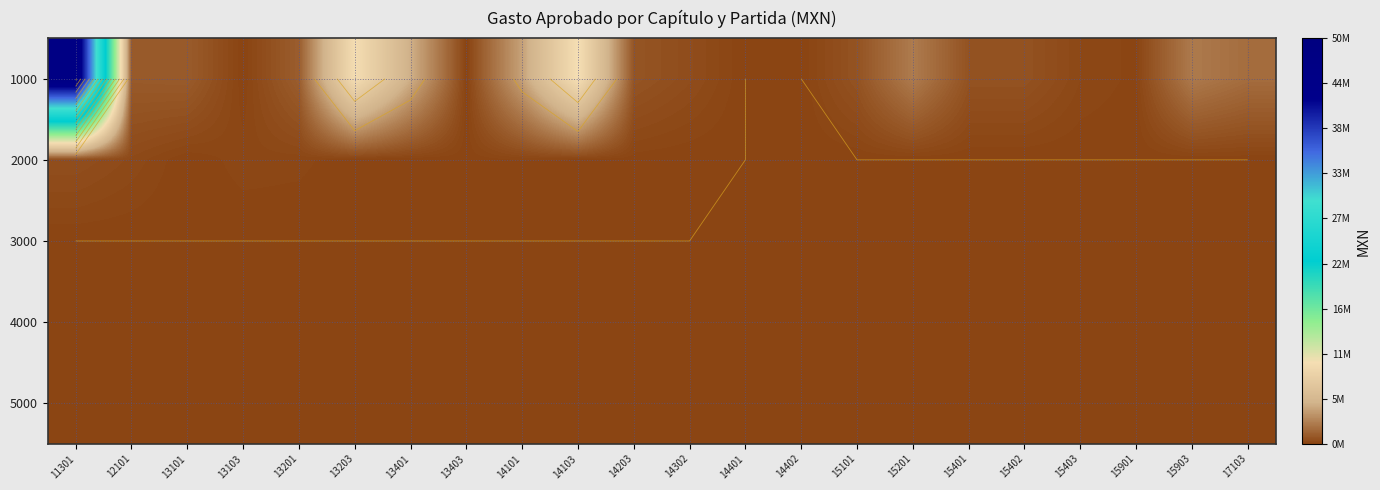

Rank the series by their maximum value, from lowest to highest.

3000, 4000, 5000, 2000, 1000